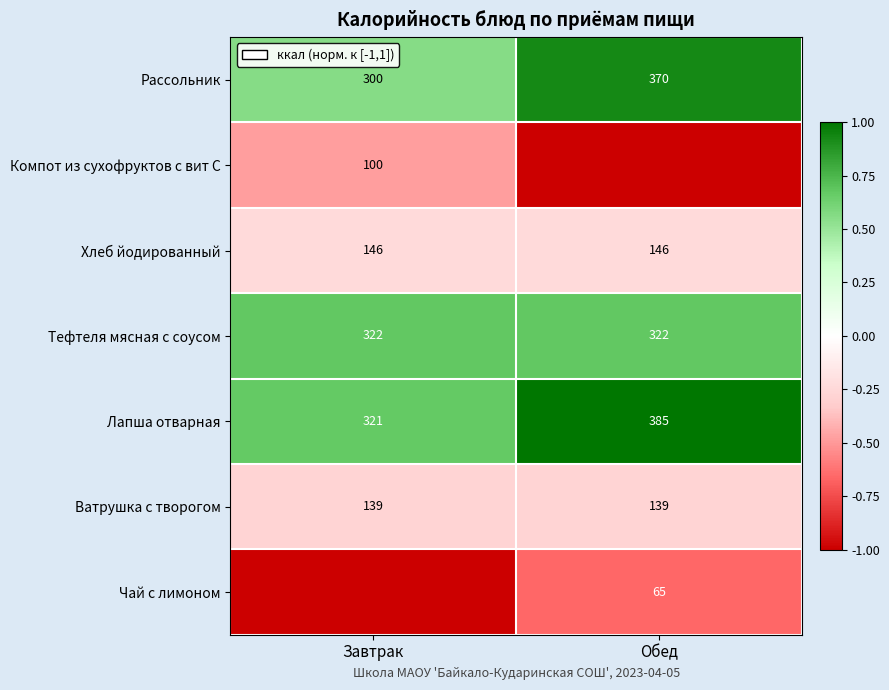

What is the sum of all Ватрушка с творогом values?

278